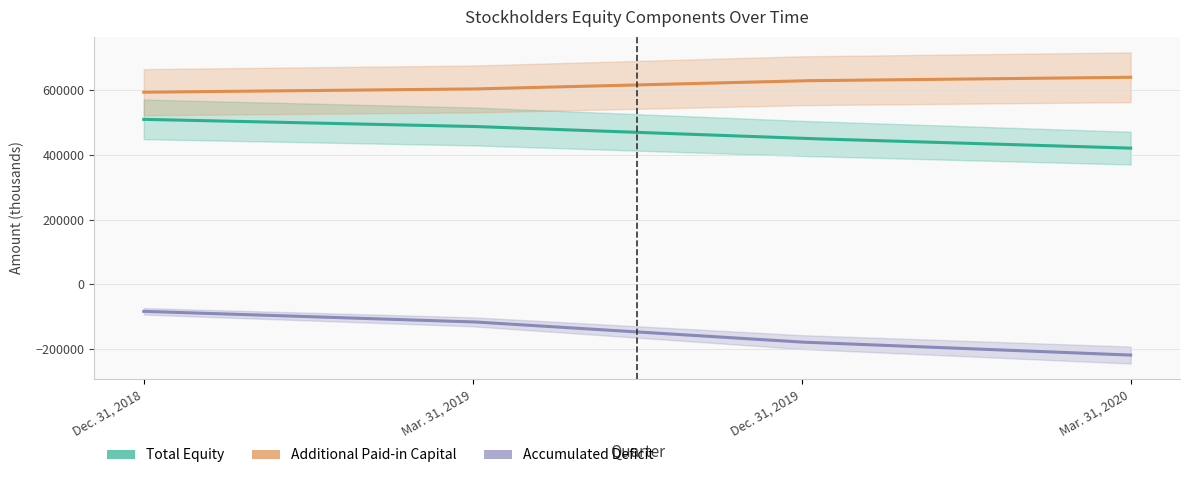

Which series has the largest total across all categories?

Additional paid in capital